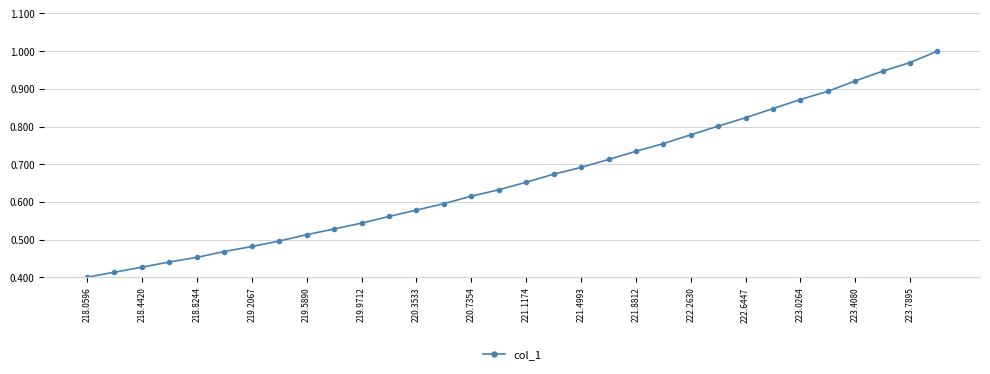

Is this an area chart (filled region under the line)?

No